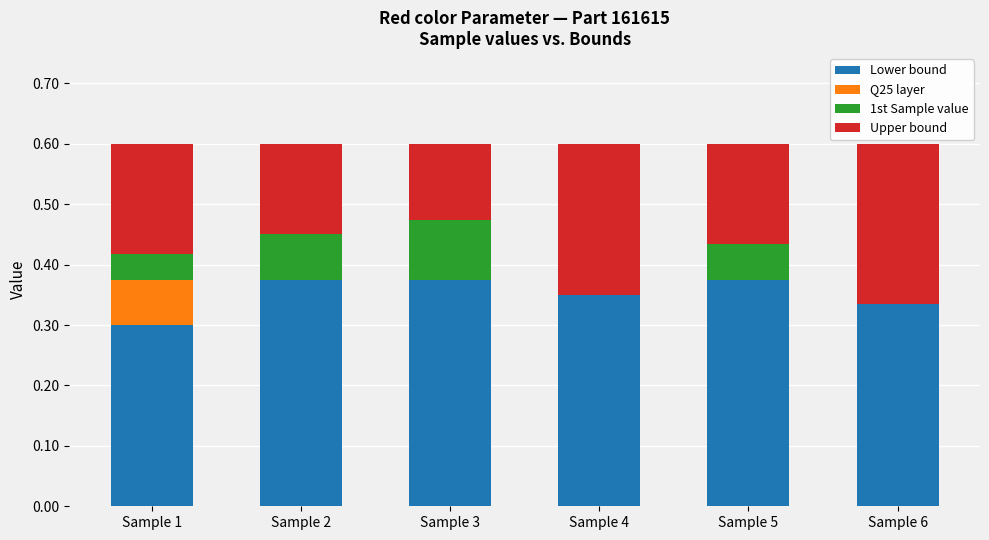

At how many categories does at least one series exceed 0?

6